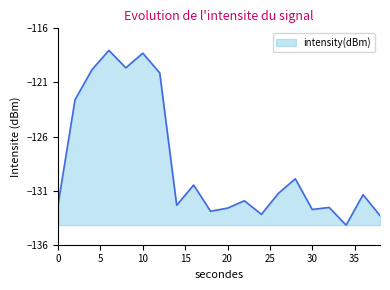

What is the smallest value displayed?

-134.2